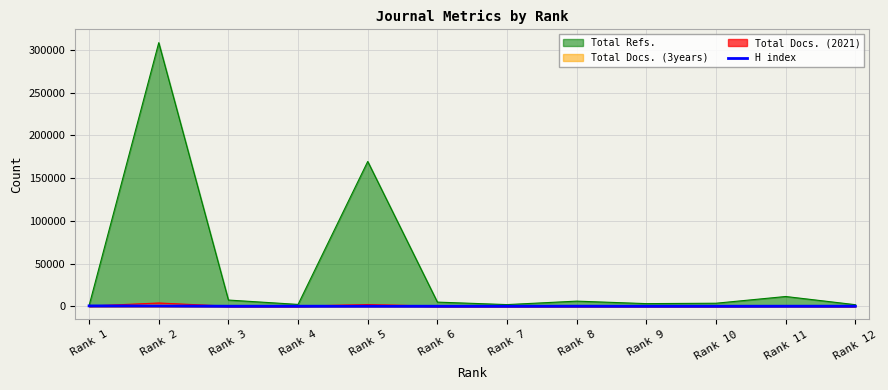

Which series has the largest total across all categories?

Total Refs.